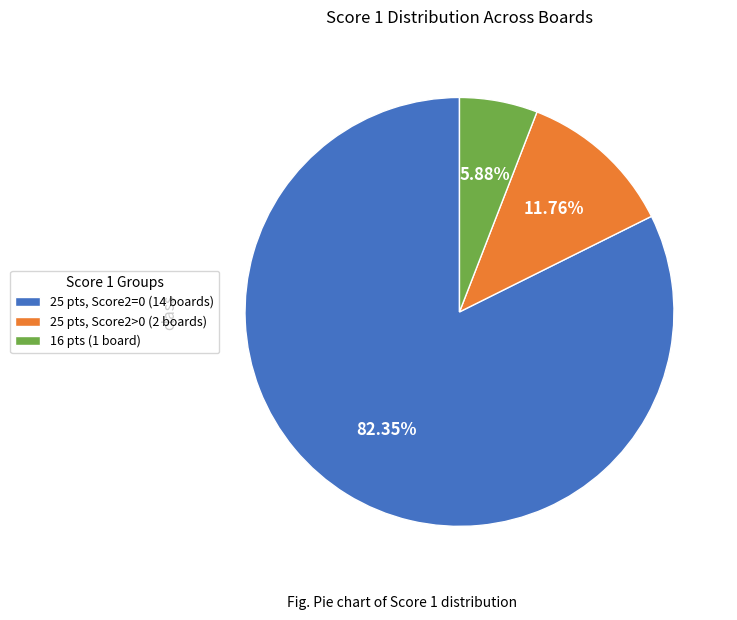

Which slice is the largest?

25 pts, Score2=0 (14 boards)